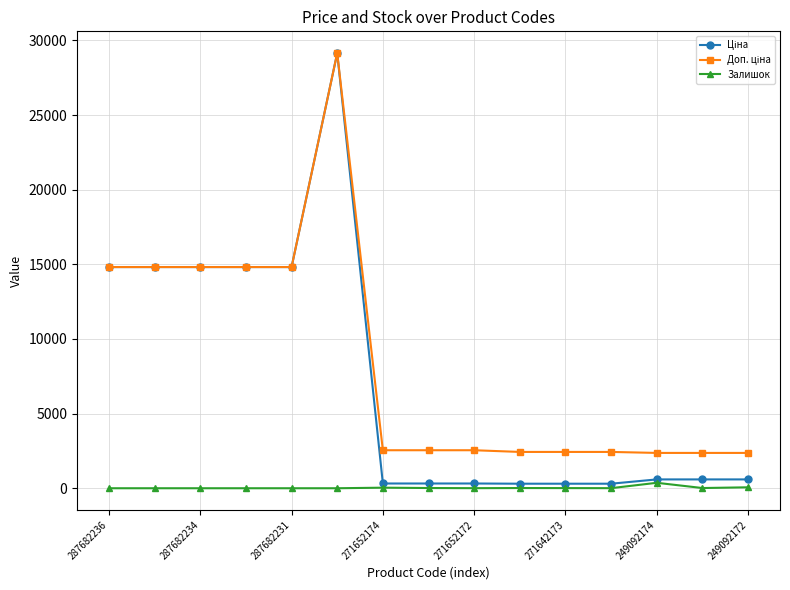

At how many categories does at least one series exceed 1237?

15